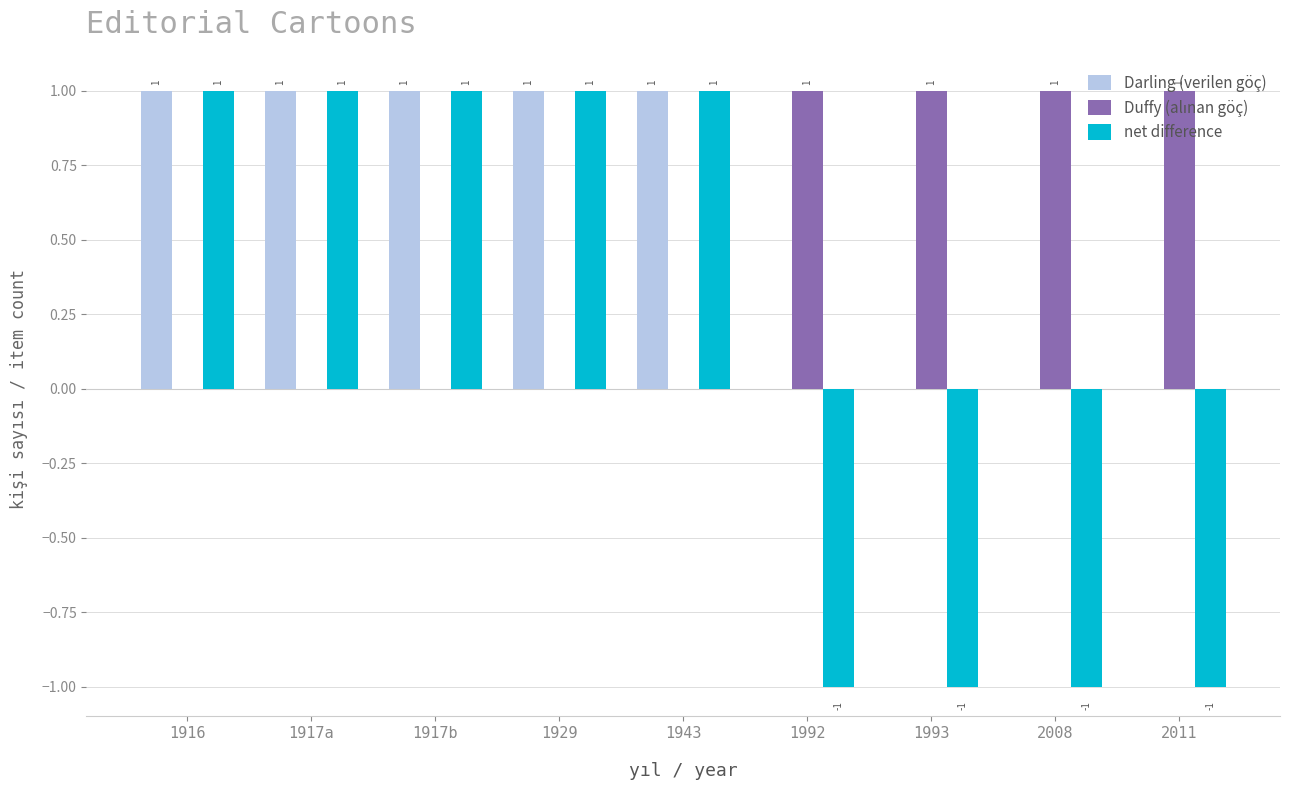

Which series has the largest total across all categories?

Darling (verilen göç)